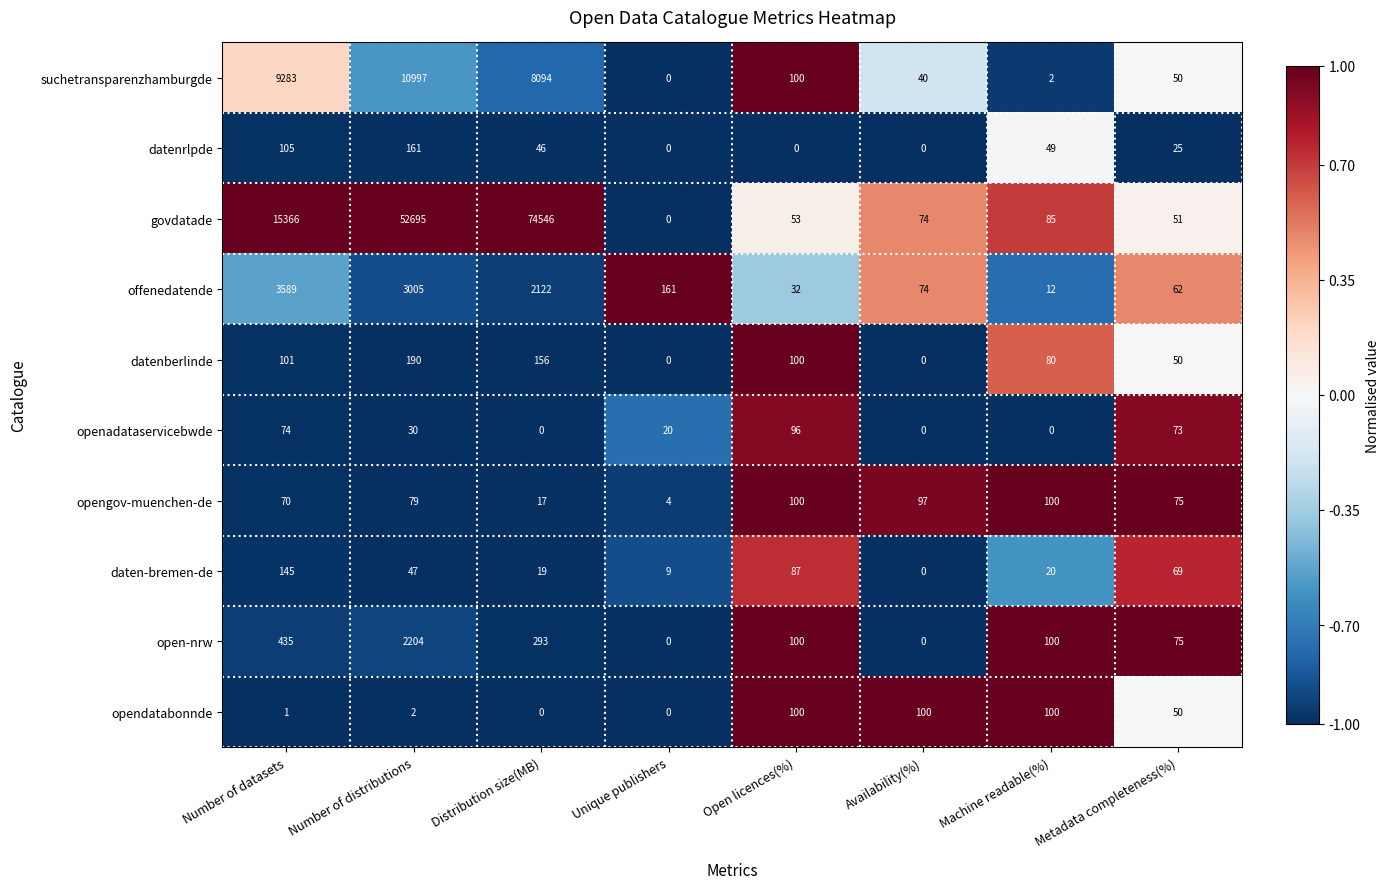

The suchetransparenzhamburgde series shows 1 at Machine readable(%). True or false?

False